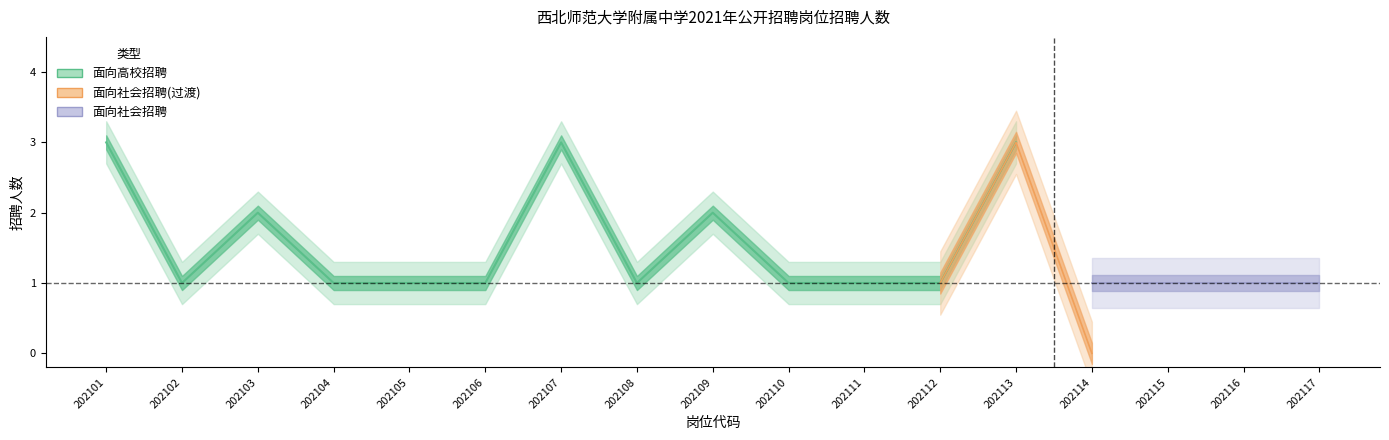

Which has a higher value, 202104 or 202103?

202103